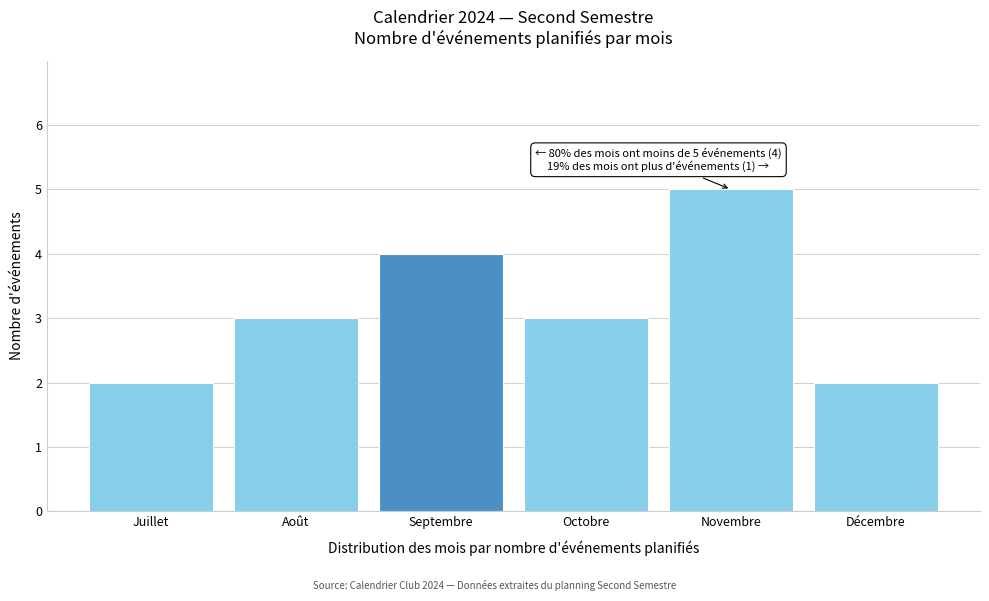

Reading left to right, transcribe all the data shown in this chart.

Juillet=2	Août=3	Septembre=4	Octobre=3	Novembre=5	Décembre=2